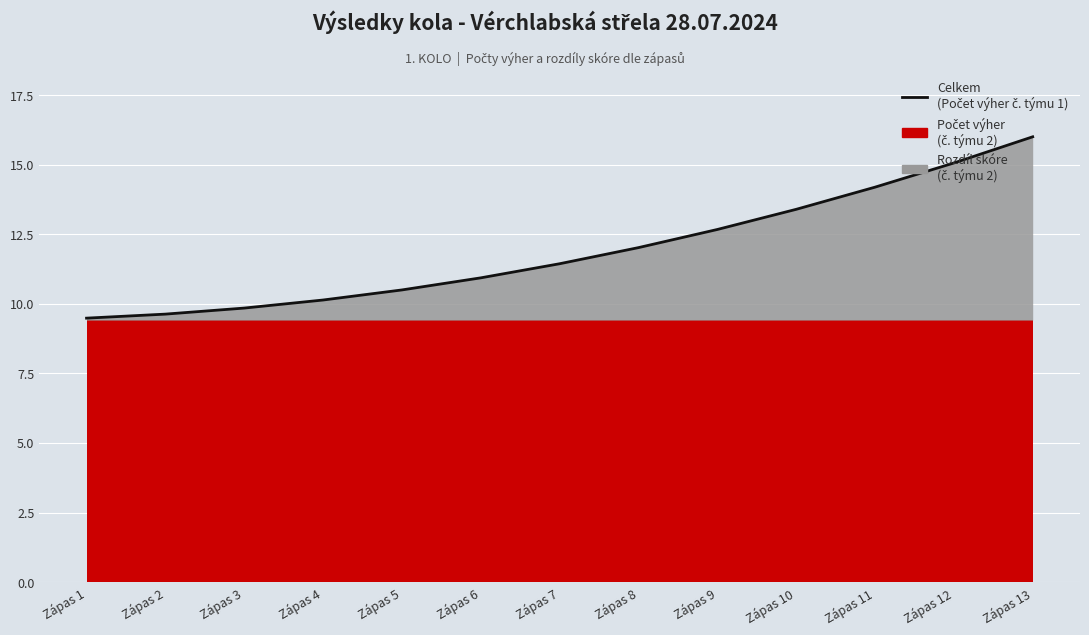

Rank the categories by value from lowest to highest.

Zápas 1, Zápas 2, Zápas 3, Zápas 4, Zápas 5, Zápas 6, Zápas 7, Zápas 8, Zápas 9, Zápas 10, Zápas 11, Zápas 12, Zápas 13